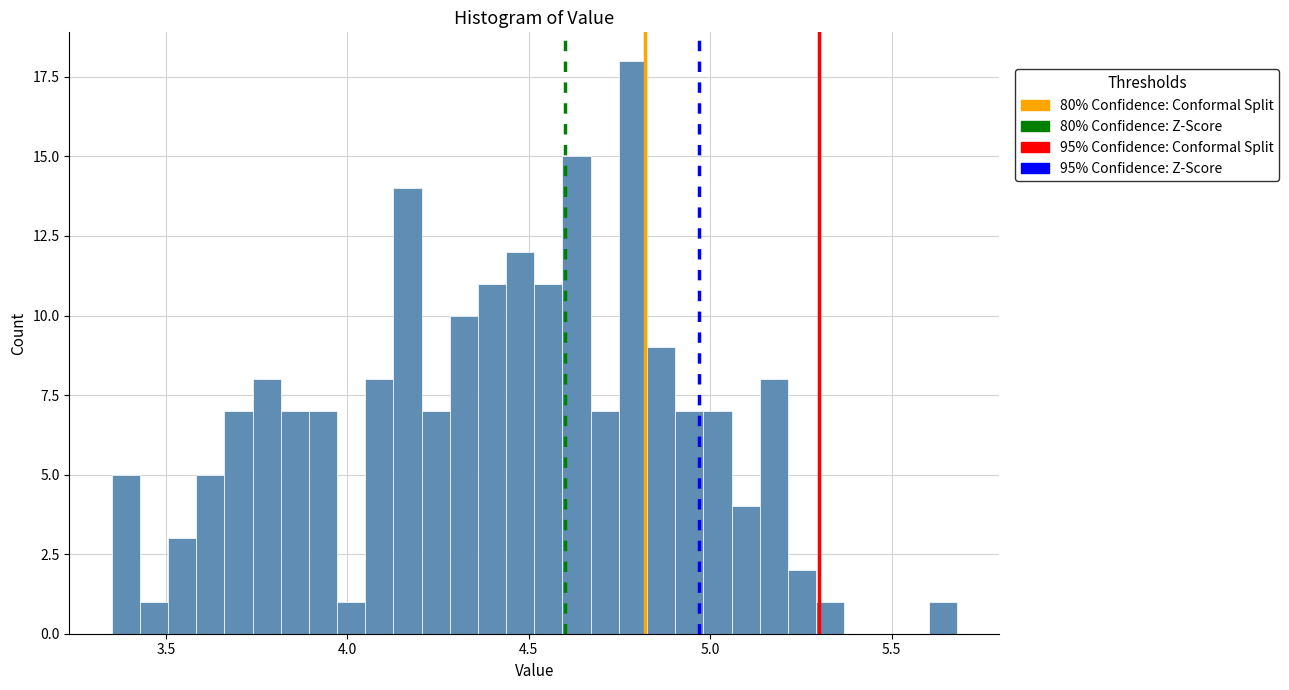

Read against the x-axis, roughly where is the centre of the tallest bar?

4.80